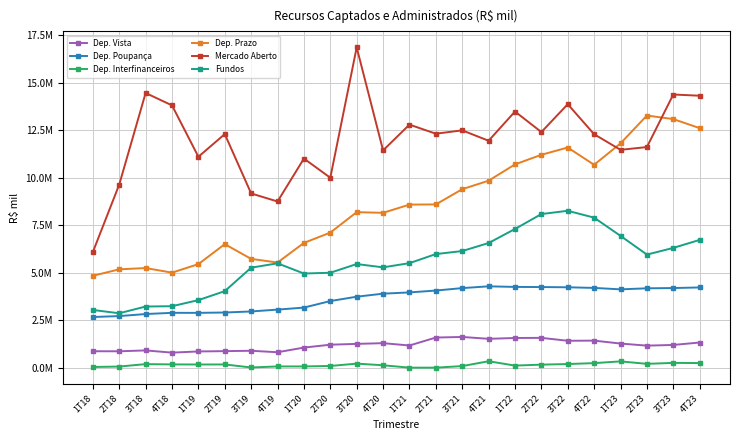

What are all the series names shown in the legend?

Dep. Vista, Dep. Poupança, Dep. Interfinanceiros, Dep. Prazo, Mercado Aberto, Fundos